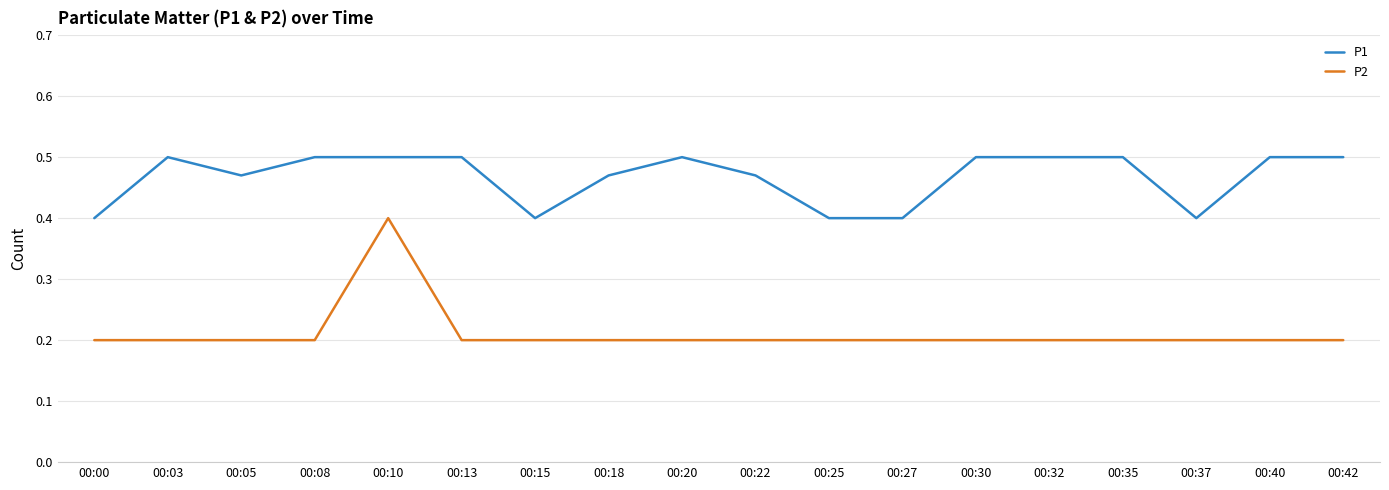

List the series in order of their overall mean, lowest first.

P2, P1